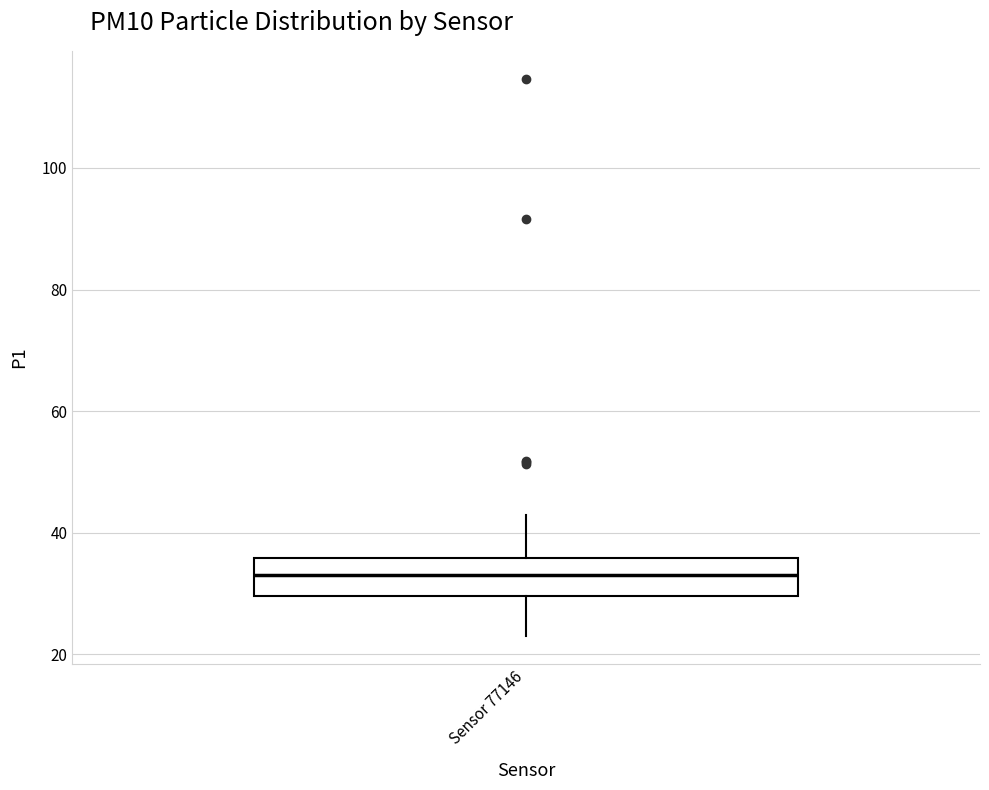

Transcribe this box plot: give where the median line is, the range the box spans, and where the two whiskers end, as read against the y-axis. The values are not printed on the chart, so give them approximately, as read against the axis.

median 32, box 30 to 36, whiskers 24 to 44